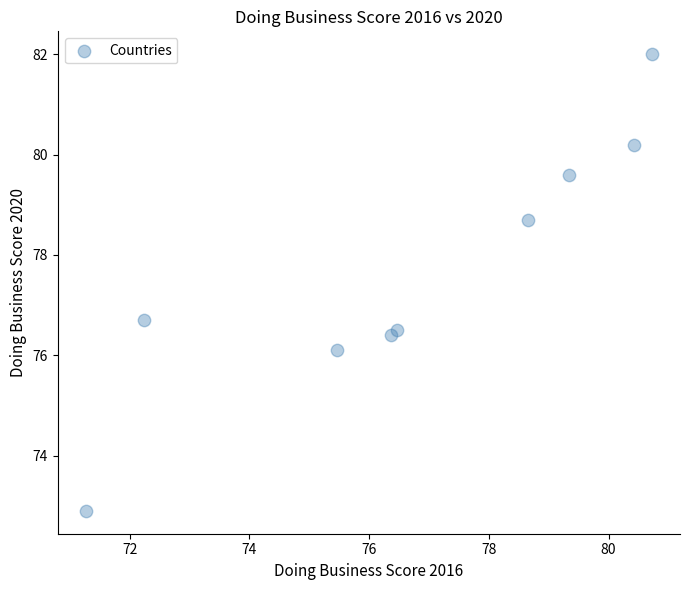

What Y value in the scatter plot is closest to 77?

76.7